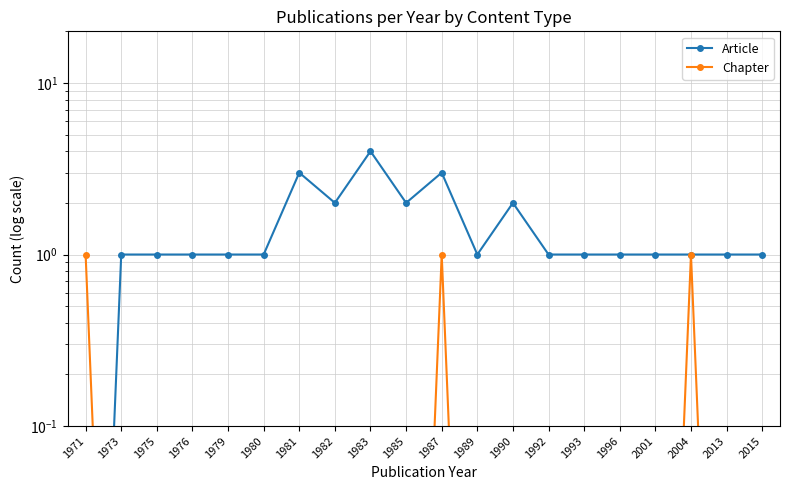

What is the maximum value shown in the chart?

4.0